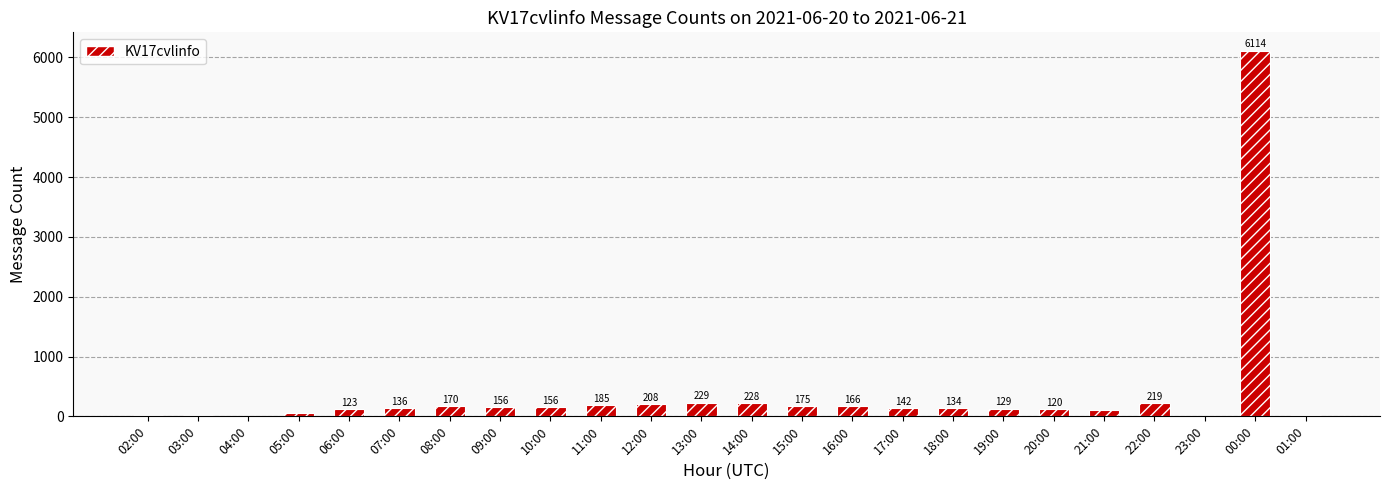

Which has a higher value, 12:00 or 21:00?

12:00